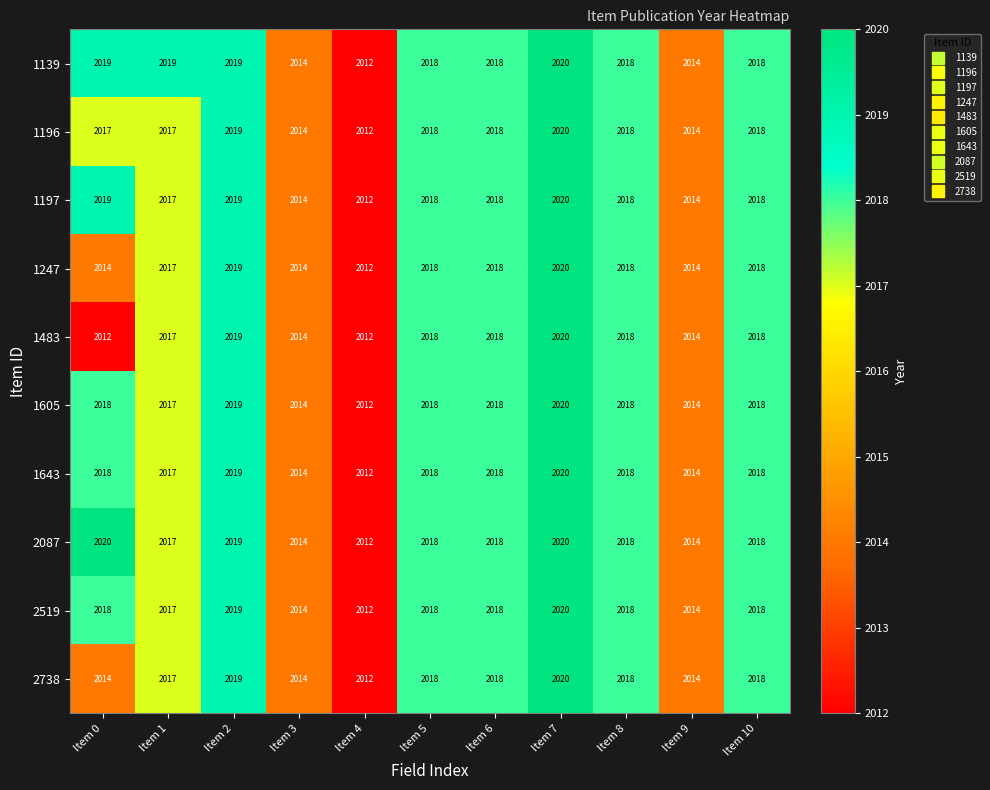

True or false: 2738 has a value of 2014 at Item 0.

True